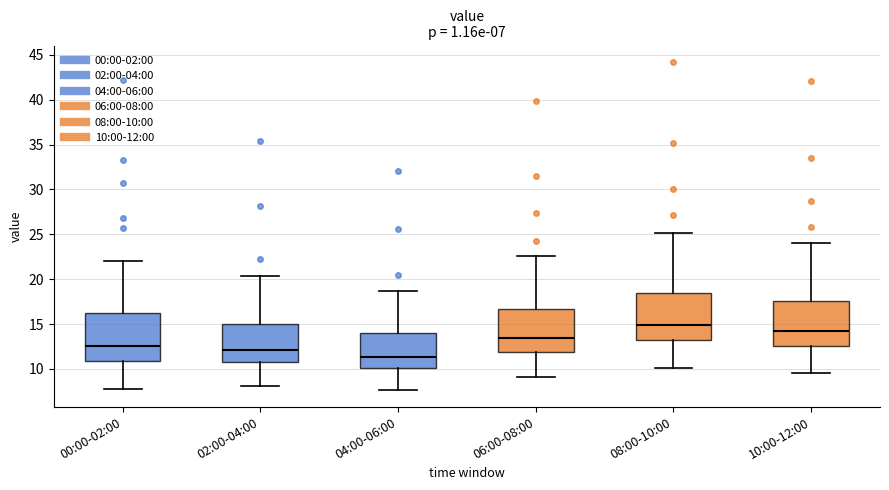

Which box has the highest median line?

08:00-10:00